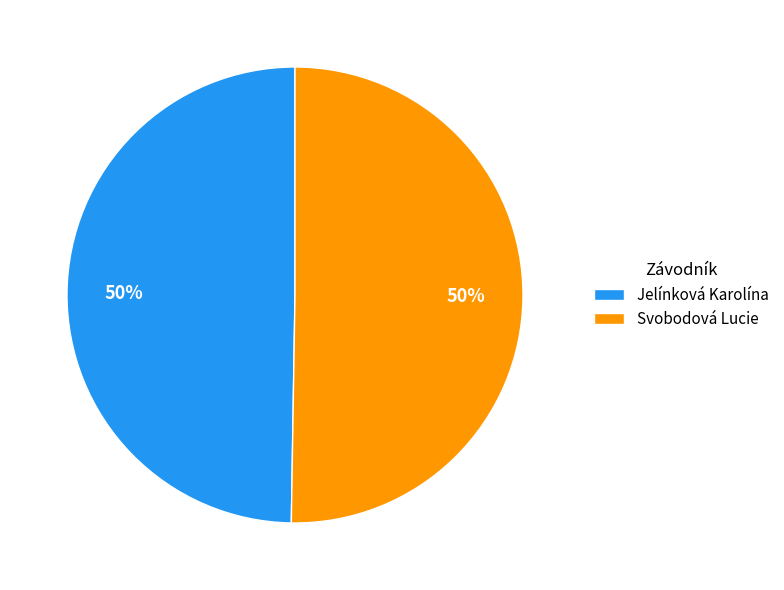

Combined, do Jelínková Karolína and Svobodová Lucie account for over 50%?

Yes